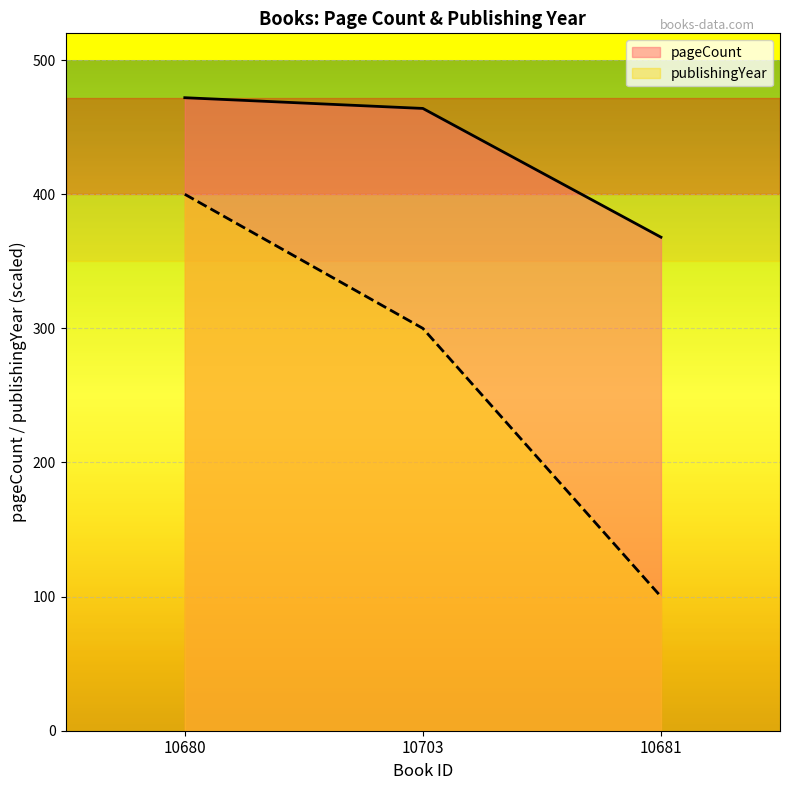

The publishingYear series shows 60 at 10681. True or false?

False